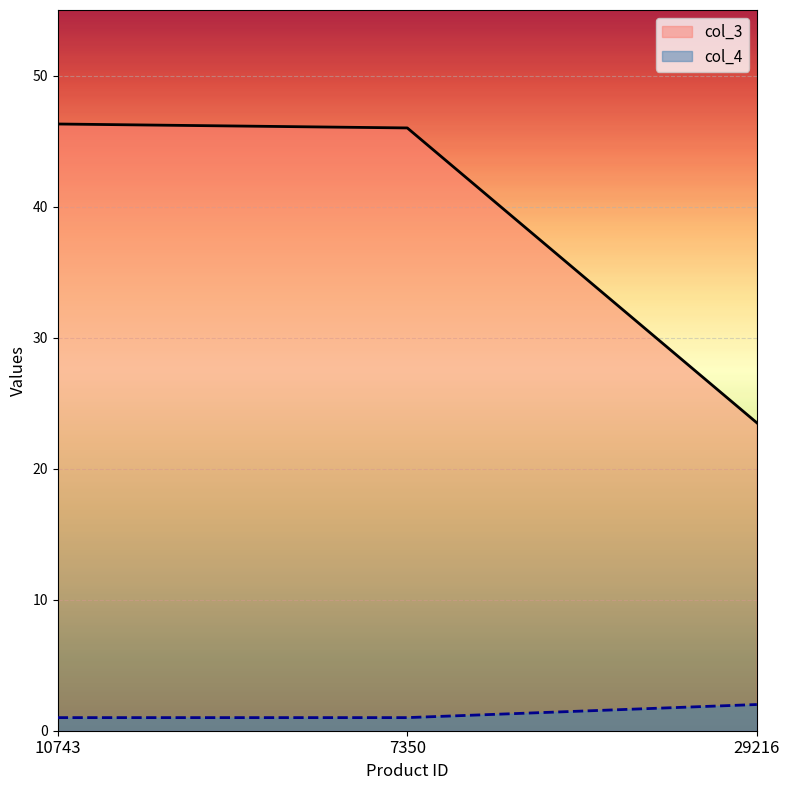

At 7350, list the series in order from largest to smallest.

col_3, col_4